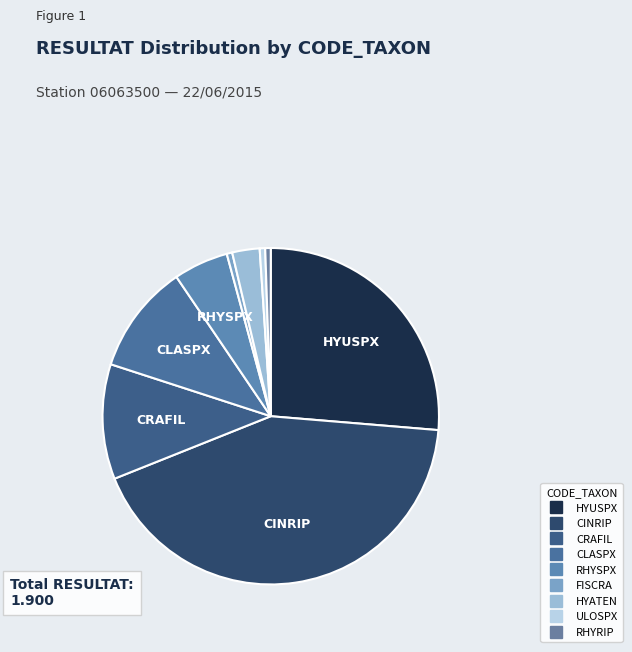

How many slices are in this pie chart?

9